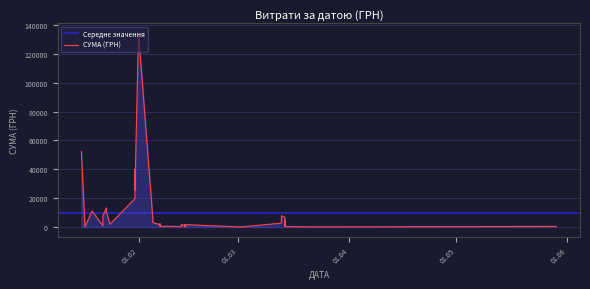

What is the ratio of the value at 19.01.2018 to the value at 14.03.2018?

31.4